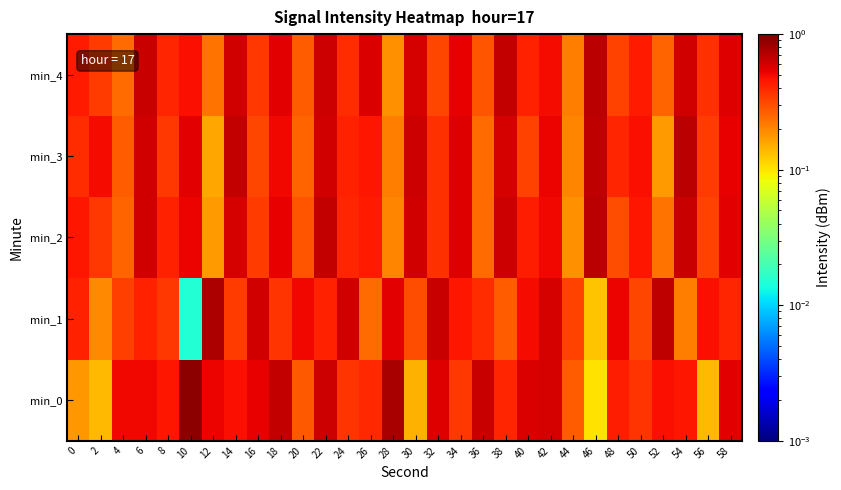

Reading left to right, list all the values displayed in this chart.

min_0: 0=0.2	2=0.1	4=0.5	6=0.5	8=0.5	10=0.9	12=0.5	14=0.5	16=0.5	18=0.7	20=0.3	22=0.6	24=0.4	26=0.4	28=0.8	30=0.1	32=0.6	34=0.4	36=0.6	38=0.4	40=0.6	42=0.6	44=0.3	46=0.1	48=0.4	50=0.4	52=0.5	54=0.4	56=0.1	58=0.5
min_1: 0=0.4	2=0.2	4=0.3	6=0.4	8=0.4	10=0.0	12=0.7	14=0.3	16=0.6	18=0.4	20=0.5	22=0.4	24=0.6	26=0.2	28=0.5	30=0.3	32=0.6	34=0.5	36=0.4	38=0.3	40=0.5	42=0.6	44=0.3	46=0.1	48=0.5	50=0.3	52=0.7	54=0.2	56=0.5	58=0.4
min_2: 0=0.5	2=0.4	4=0.3	6=0.6	8=0.4	10=0.5	12=0.2	14=0.6	16=0.3	18=0.5	20=0.3	22=0.7	24=0.4	26=0.4	28=0.2	30=0.6	32=0.4	34=0.6	36=0.2	38=0.6	40=0.4	42=0.5	44=0.2	46=0.7	48=0.3	50=0.5	52=0.2	54=0.6	56=0.3	58=0.5
min_3: 0=0.4	2=0.5	4=0.3	6=0.6	8=0.4	10=0.5	12=0.2	14=0.7	16=0.3	18=0.5	20=0.3	22=0.6	24=0.4	26=0.5	28=0.2	30=0.6	32=0.4	34=0.6	36=0.2	38=0.6	40=0.3	42=0.5	44=0.2	46=0.7	48=0.4	50=0.5	52=0.2	54=0.7	56=0.3	58=0.5
min_4: 0=0.4	2=0.3	4=0.2	6=0.6	8=0.4	10=0.5	12=0.2	14=0.6	16=0.4	18=0.5	20=0.3	22=0.6	24=0.4	26=0.6	28=0.2	30=0.6	32=0.3	34=0.5	36=0.3	38=0.7	40=0.4	42=0.5	44=0.2	46=0.7	48=0.3	50=0.4	52=0.3	54=0.6	56=0.4	58=0.6